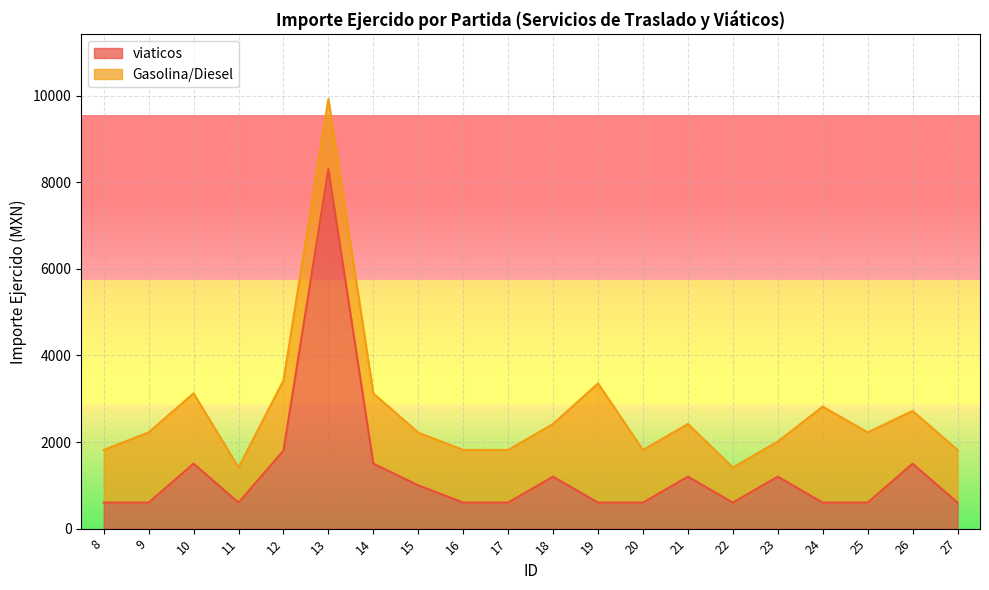

At which category does the data reach its first local peak?

10